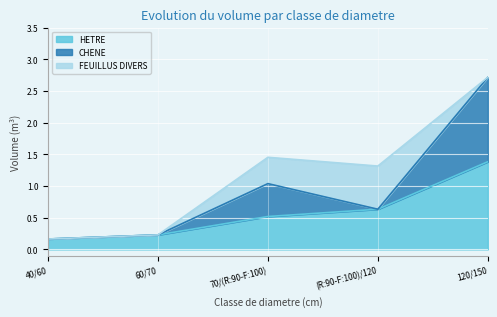

Reading right to left, list the values for the HETRE series.

1.4	0.6	0.5	0.2	0.2